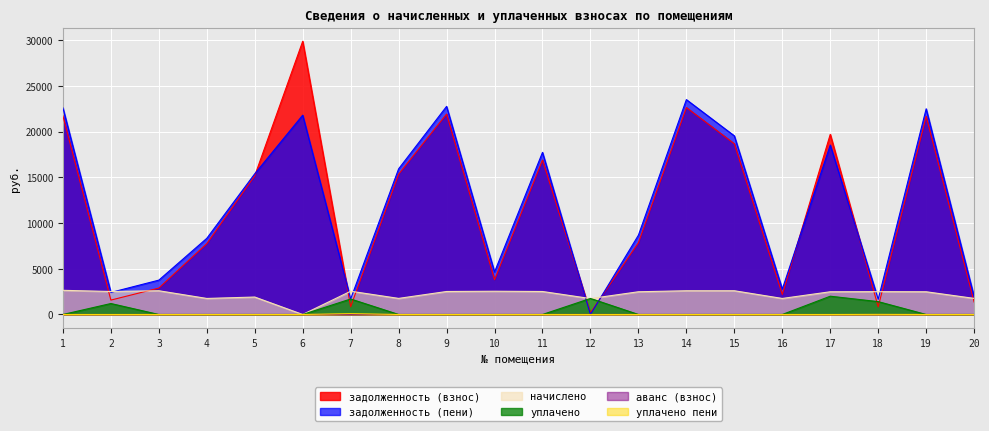

At which category does уплачено пени reach its first local peak?

7